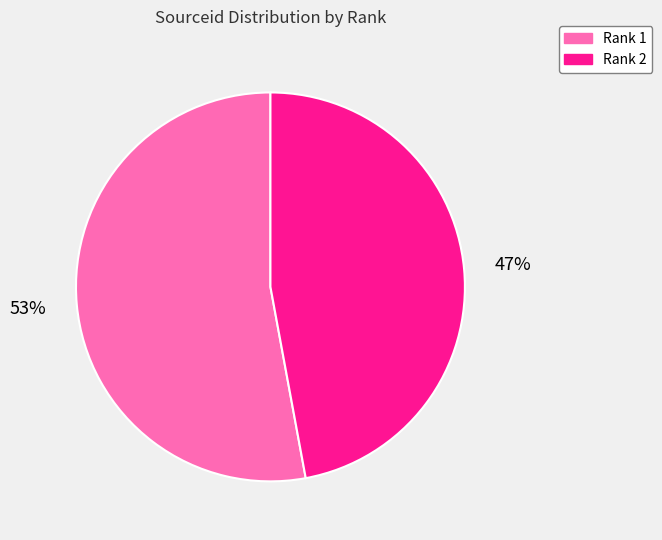

The Rank 1 slice represents 53% of the pie. True or false?

True